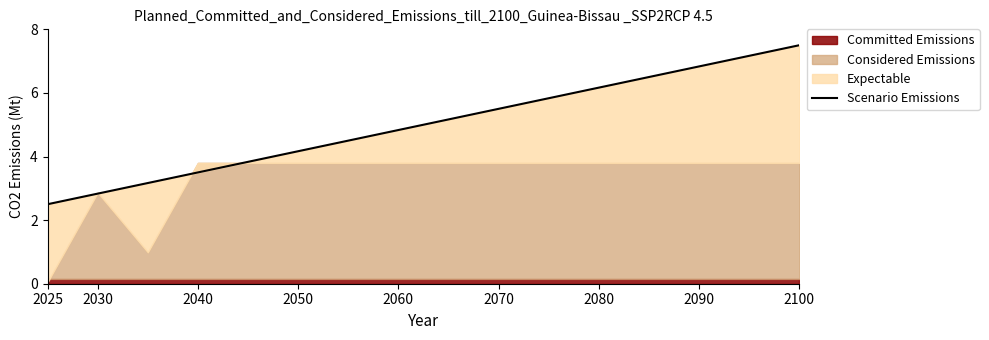

The value at 2030 is 4.0. True or false?

False